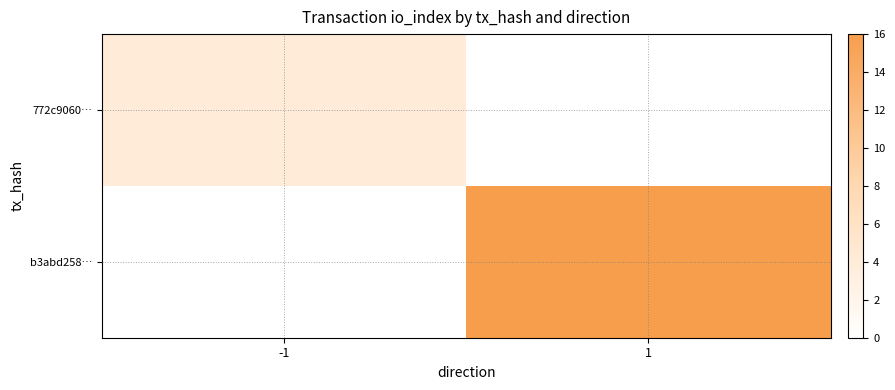

What is the smallest value displayed?

4.0